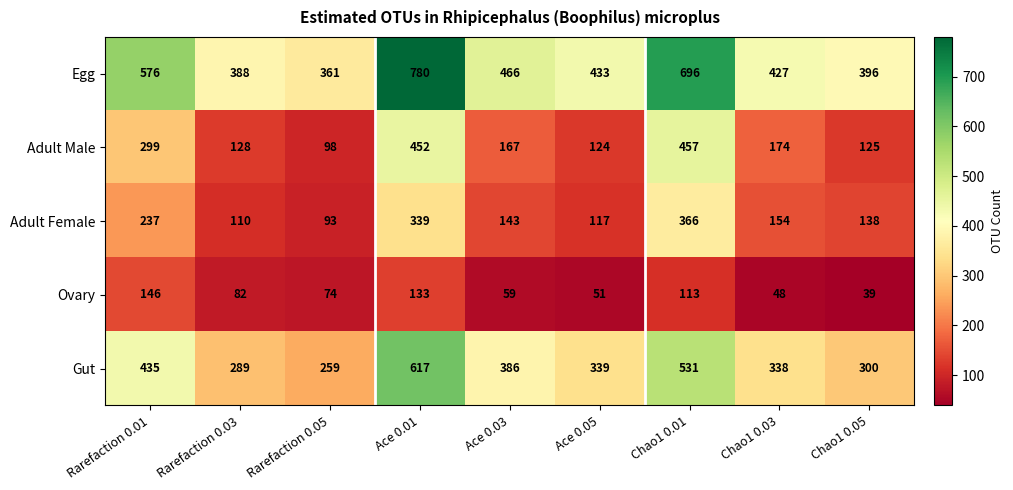

List the labels in order of Egg value, smallest first.

Rarefaction 0.05, Rarefaction 0.03, Chao1 0.05, Chao1 0.03, Ace 0.05, Ace 0.03, Rarefaction 0.01, Chao1 0.01, Ace 0.01